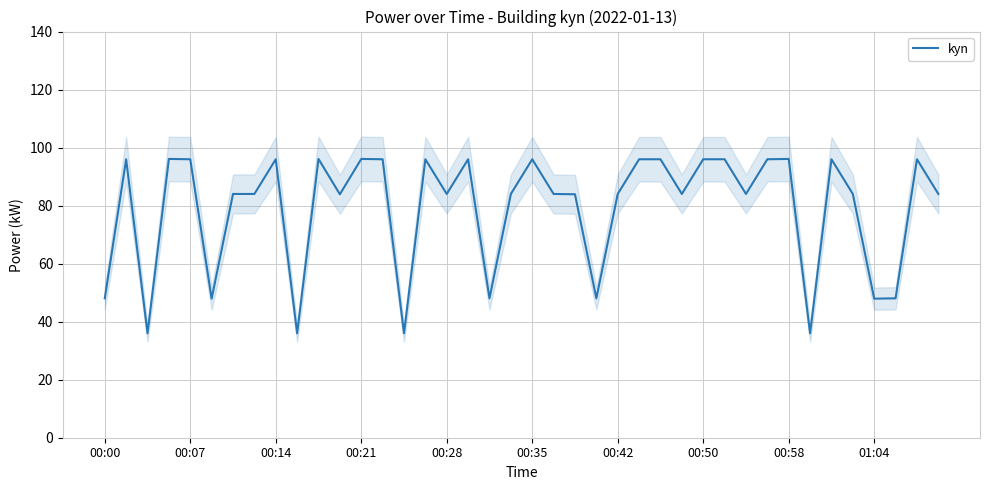

What is the change in value from 10 to 26?

-0.1